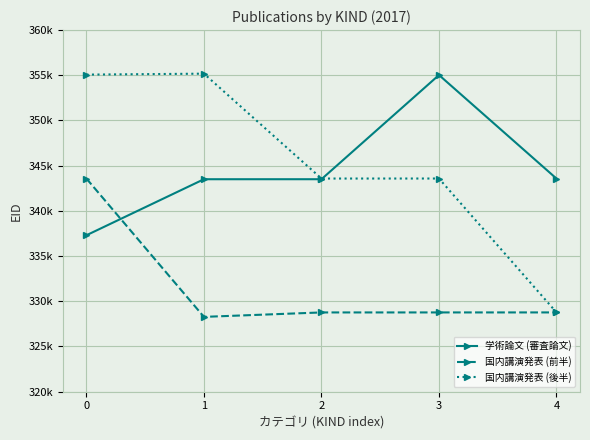

What are all the series names shown in the legend?

学術論文 (審査論文), 国内講演発表 (前半), 国内講演発表 (後半)